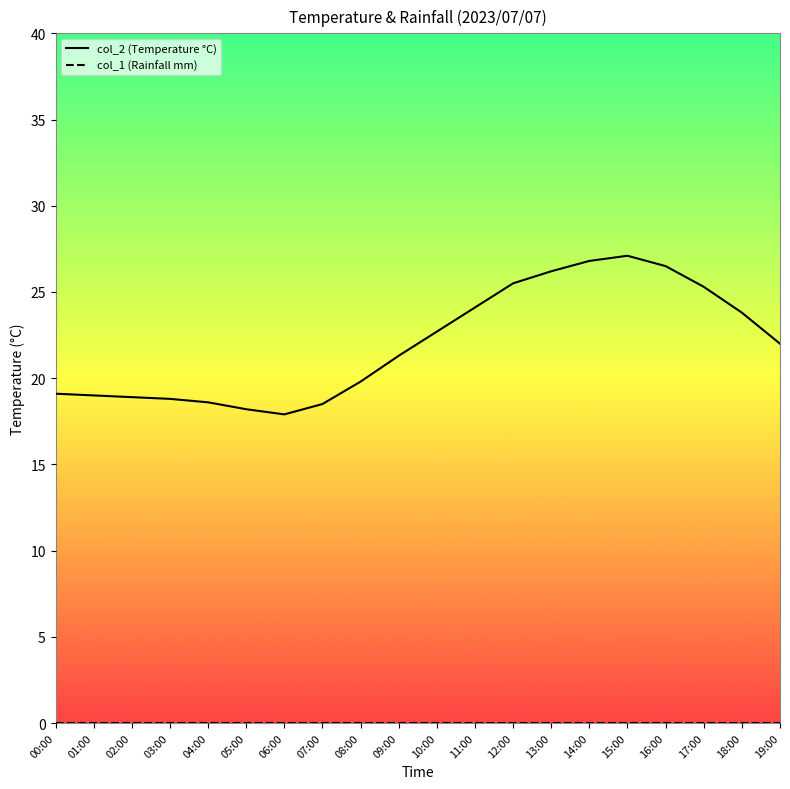

Reading right to left, what are all the values shown in this chart?

col_2: 19:00=22.0	18:00=23.8	17:00=25.3	16:00=26.5	15:00=27.1	14:00=26.8	13:00=26.2	12:00=25.5	11:00=24.1	10:00=22.7	09:00=21.3	08:00=19.8	07:00=18.5	06:00=17.9	05:00=18.2	04:00=18.6	03:00=18.8	02:00=18.9	01:00=19.0	00:00=19.1
col_1: 19:00=0.0	18:00=0.0	17:00=0.0	16:00=0.0	15:00=0.0	14:00=0.0	13:00=0.0	12:00=0.0	11:00=0.0	10:00=0.0	09:00=0.0	08:00=0.0	07:00=0.0	06:00=0.0	05:00=0.0	04:00=0.0	03:00=0.0	02:00=0.0	01:00=0.0	00:00=0.0